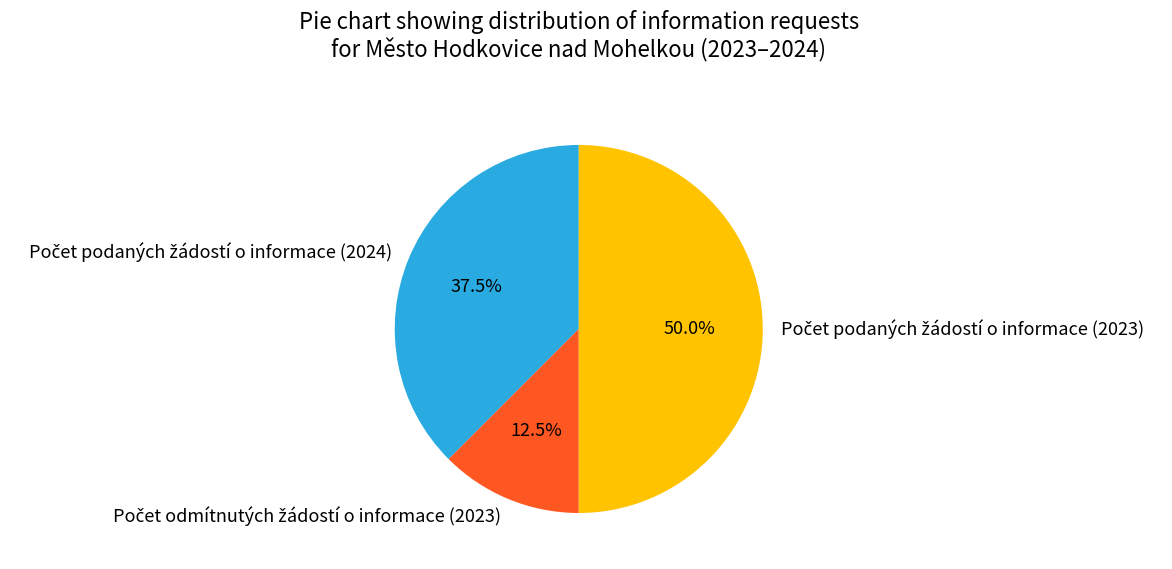

How many slices are in this pie chart?

3